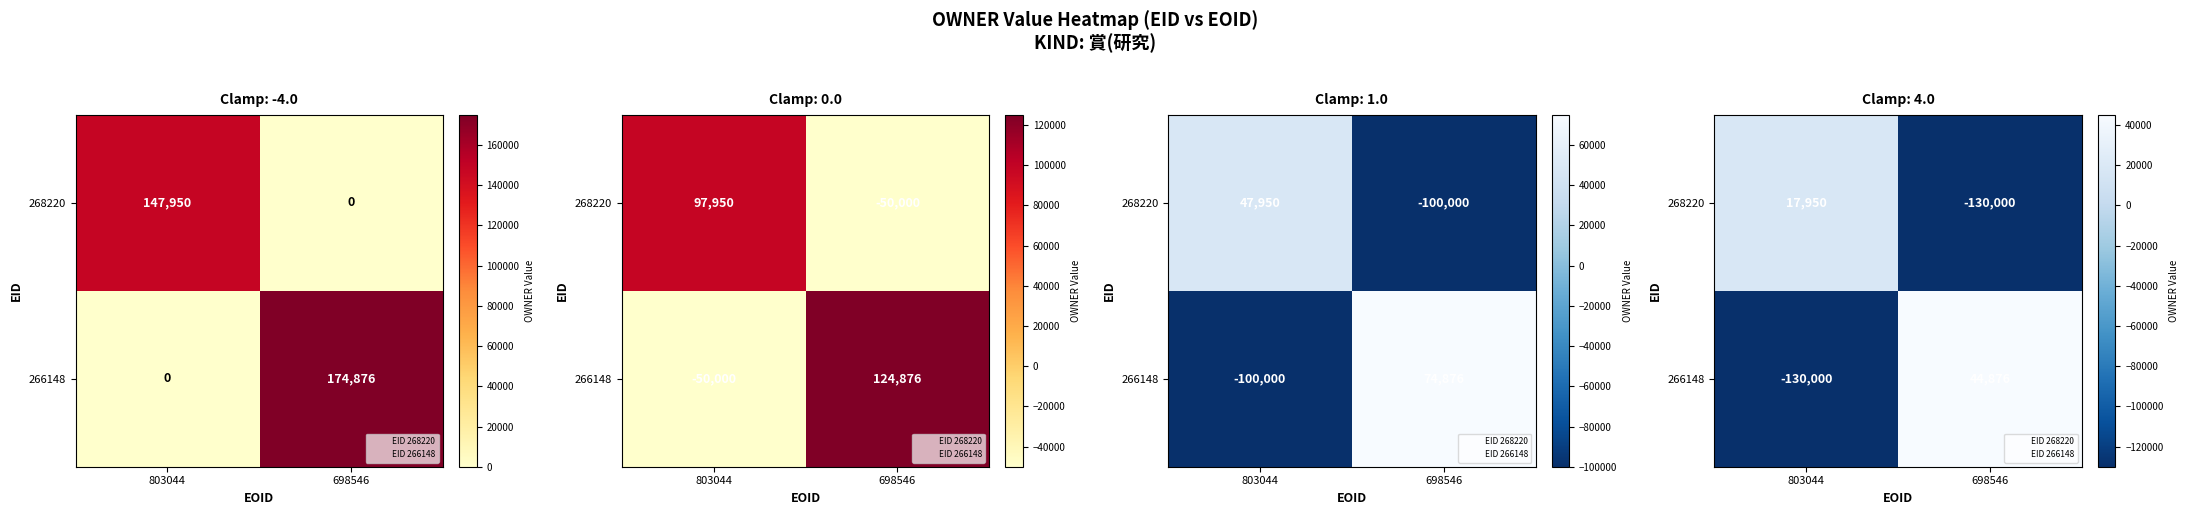

Which label corresponds to the largest value in the chart?

698546